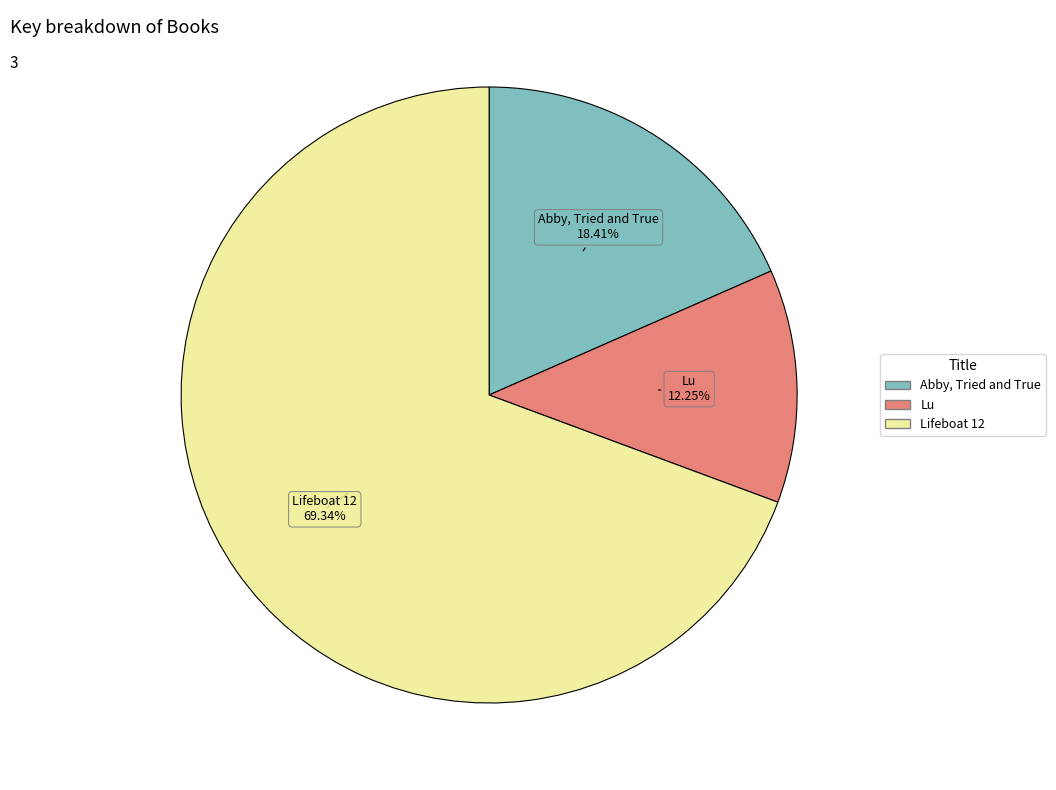

What percentage is the Lu slice, to the nearest percent?

12%